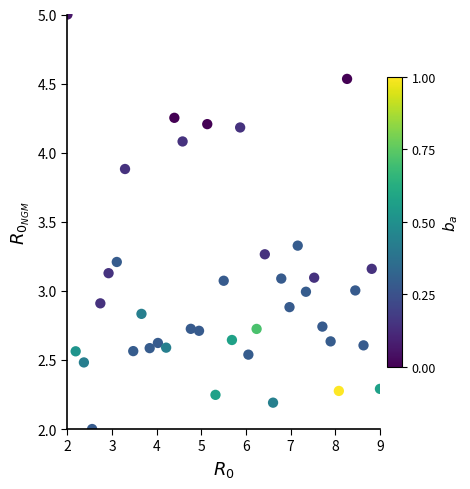

What is the range of Y values (max minus min)?

3.0